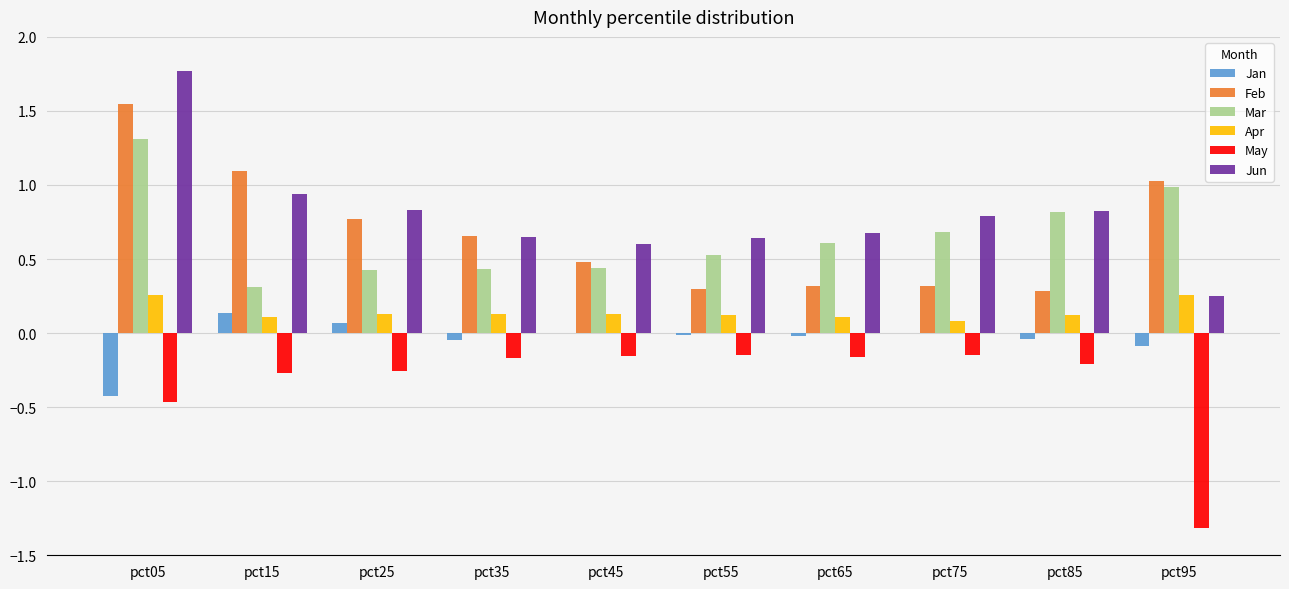

What are all the series names shown in the legend?

Jan, Feb, Mar, Apr, May, Jun